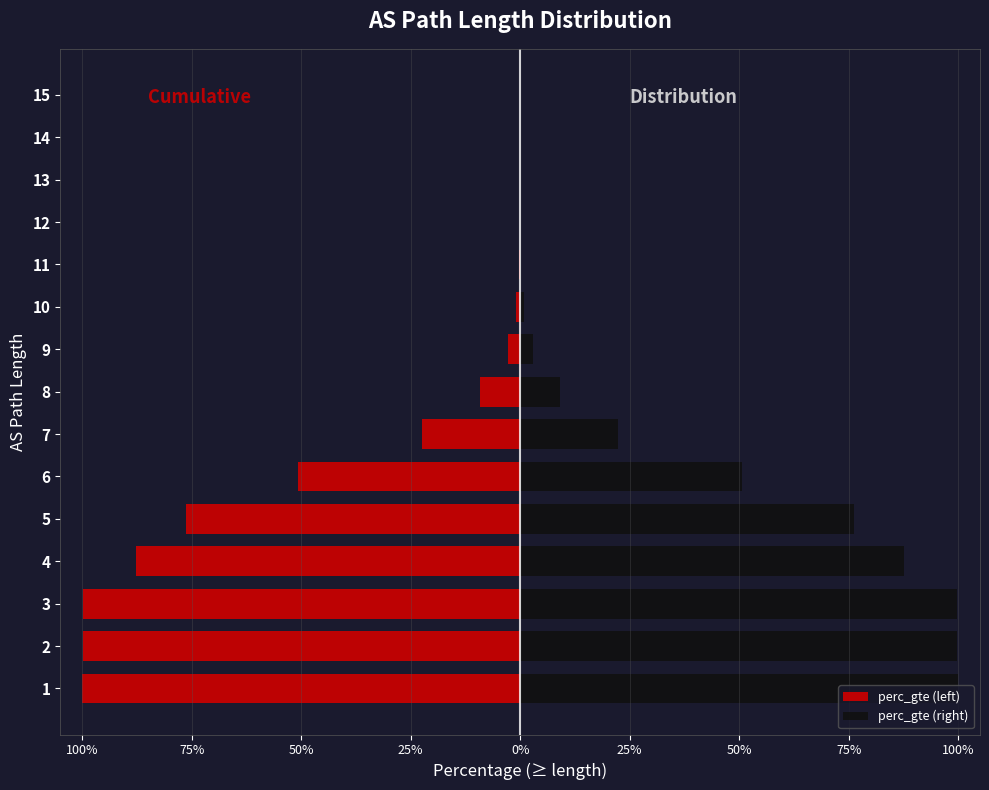

Between 2 and 12, which is larger?

12